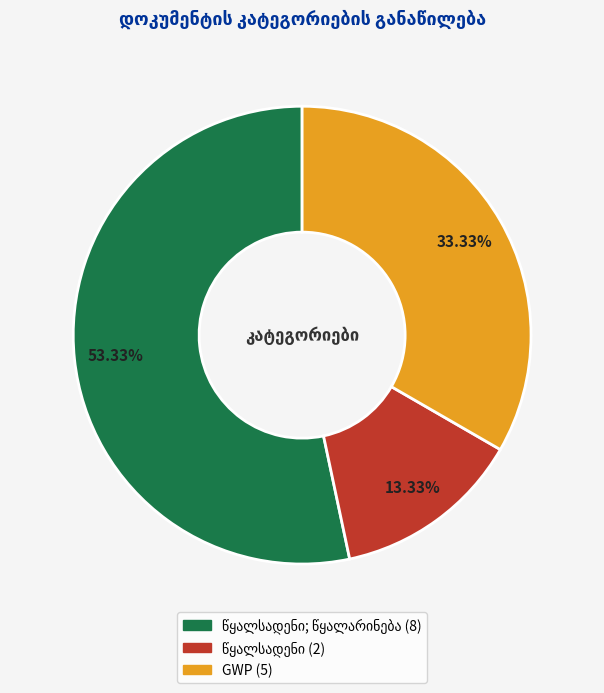

Does any single category account for the majority?

Yes